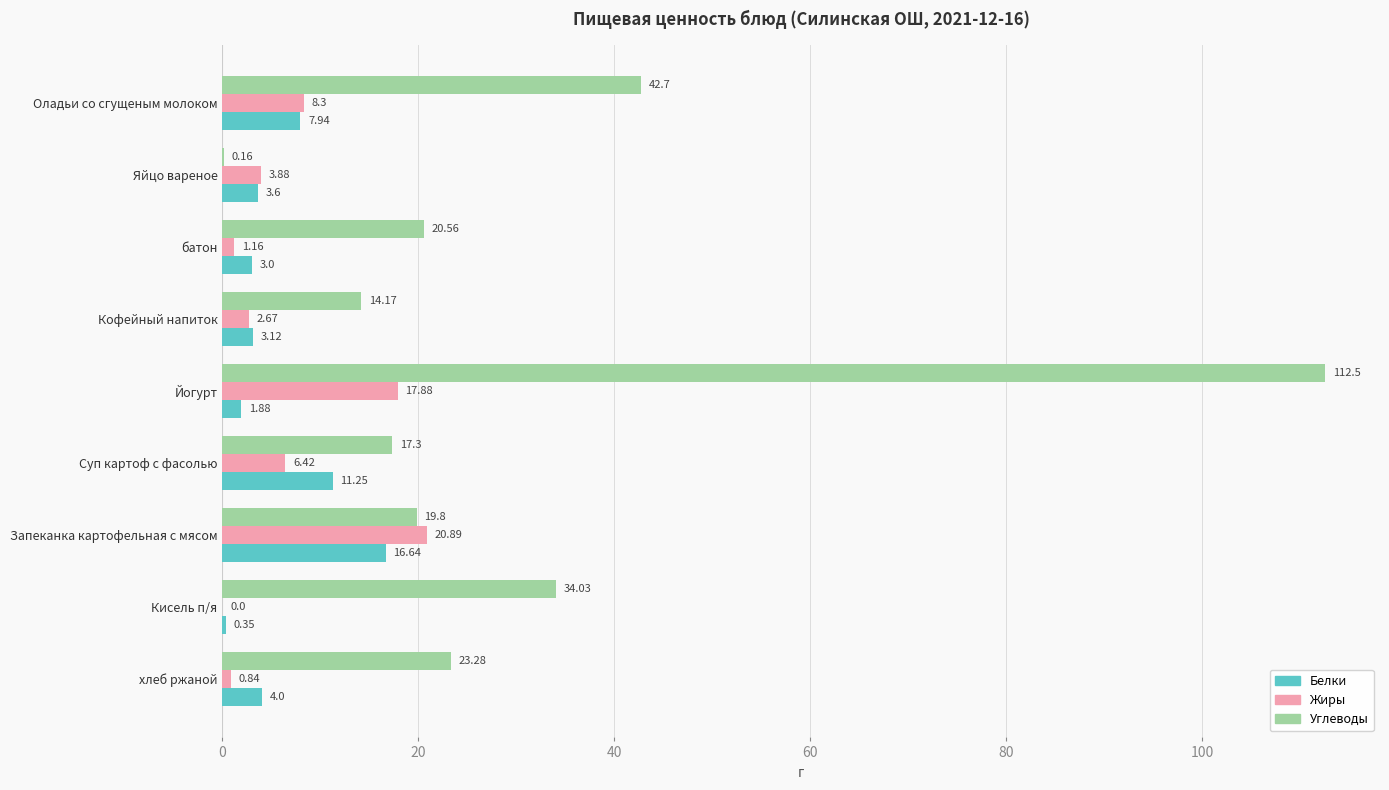

At which category is the sum across all series the highest?

Йогурт